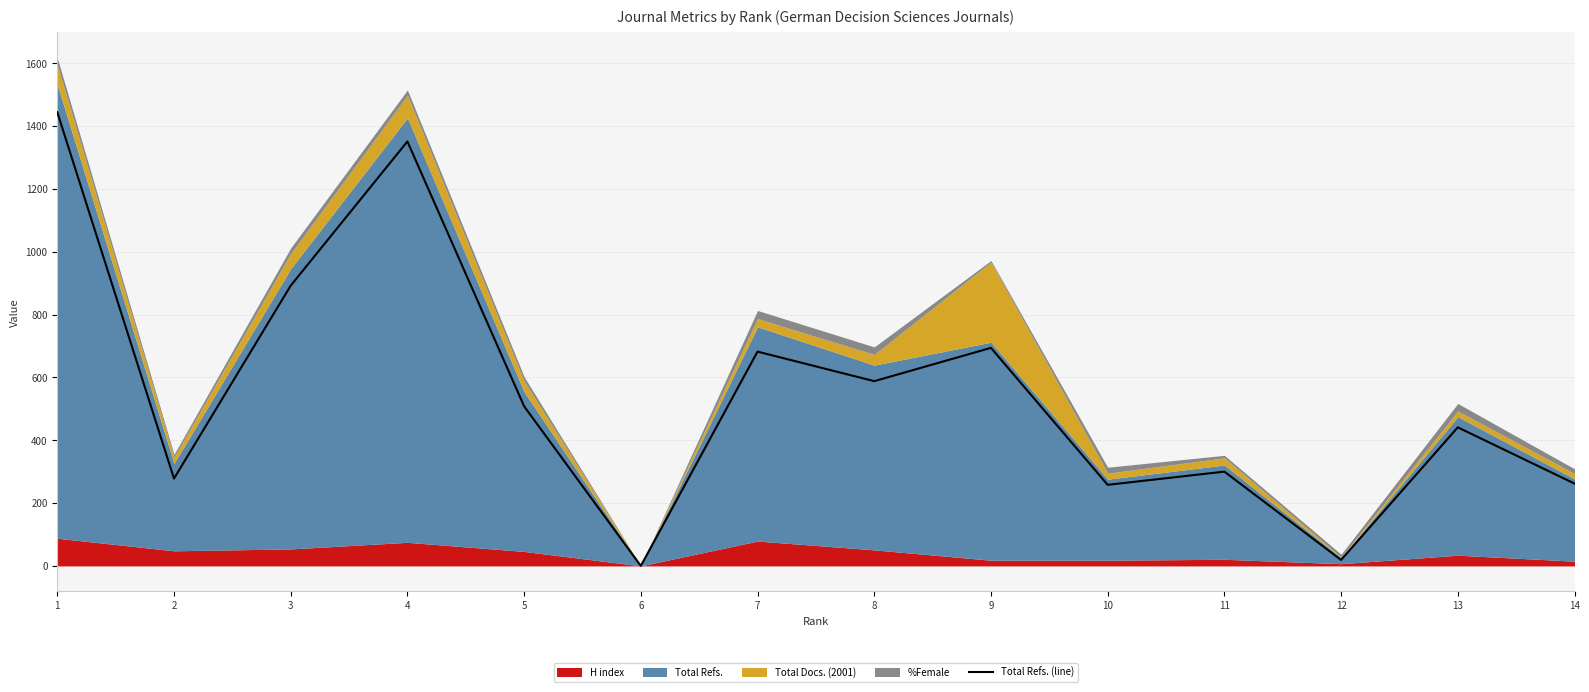

What is the difference between the maximum and minimum values?

1444